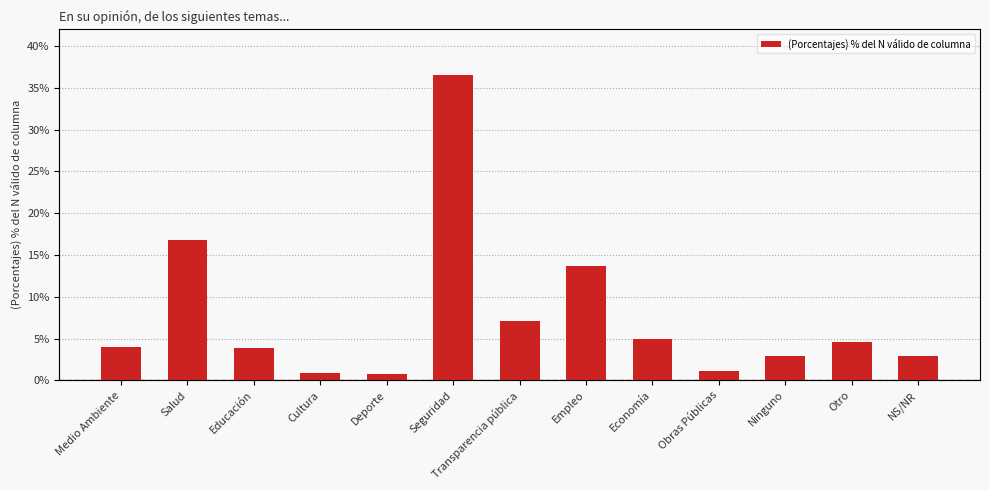

Reading left to right, what are all the values shown in this chart?

0.0	0.2	0.0	0.0	0.0	0.4	0.1	0.1	0.1	0.0	0.0	0.0	0.0